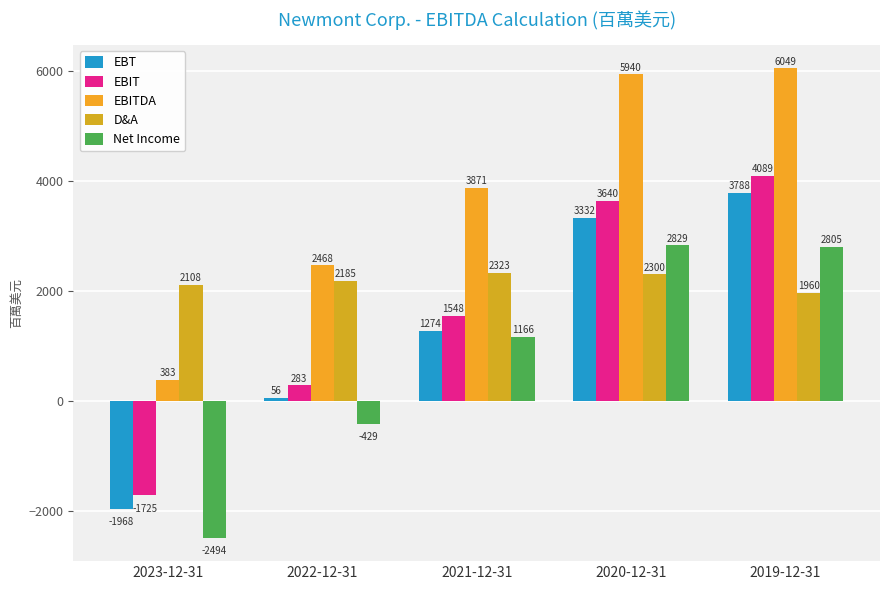

What is the maximum value for EBT?

3788